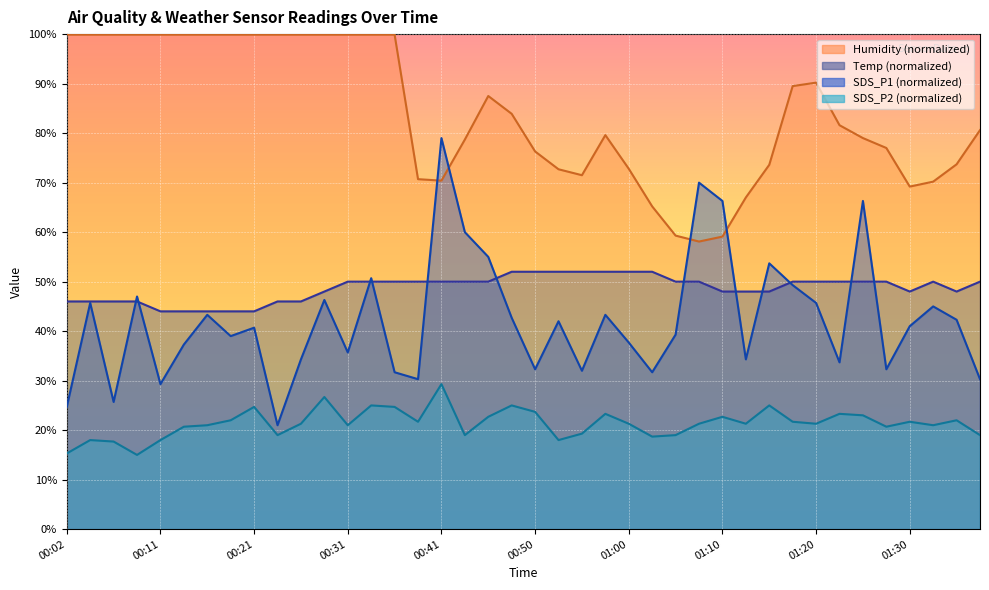

True or false: SDS_P1 has a value of 31.7 at 00:36.

True